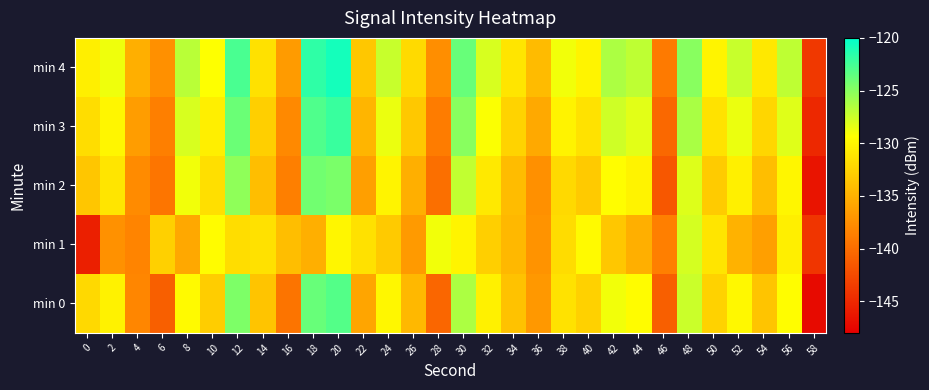

Which category has the highest value across all series?

20